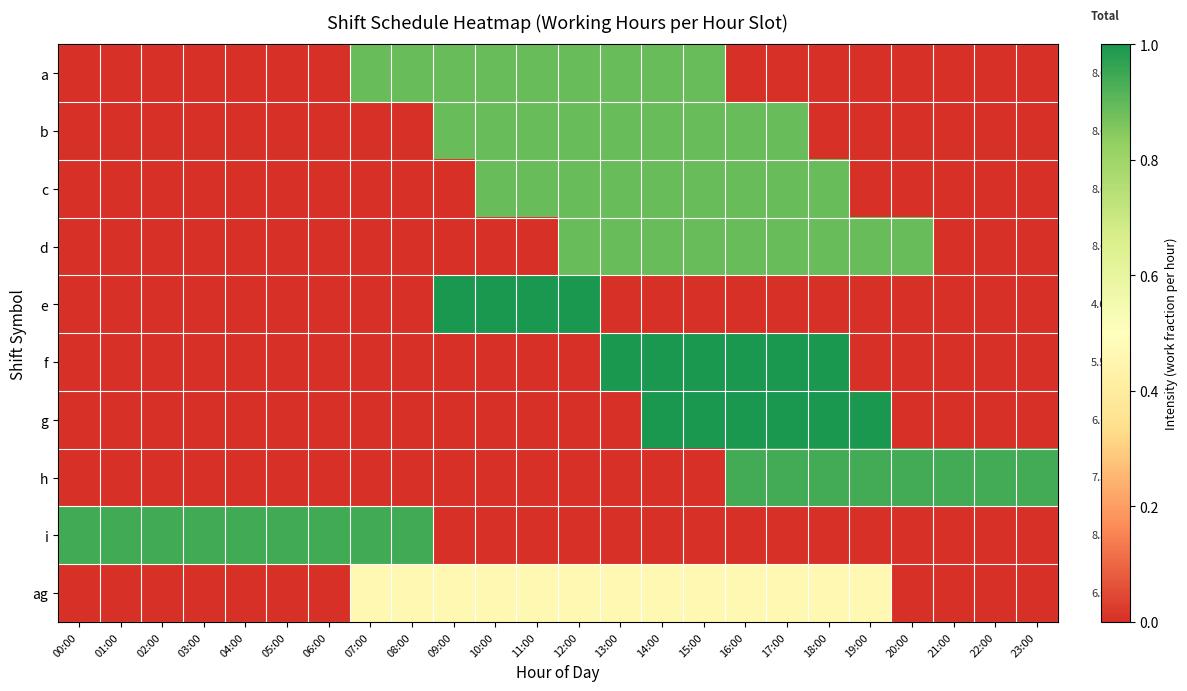

Reading left to right, transcribe all the data shown in this chart.

a: 00:00=0.0	01:00=0.0	02:00=0.0	03:00=0.0	04:00=0.0	05:00=0.0	06:00=0.0	07:00=0.9	08:00=0.9	09:00=0.9	10:00=0.9	11:00=0.9	12:00=0.9	13:00=0.9	14:00=0.9	15:00=0.9	16:00=0.0	17:00=0.0	18:00=0.0	19:00=0.0	20:00=0.0	21:00=0.0	22:00=0.0	23:00=0.0
b: 00:00=0.0	01:00=0.0	02:00=0.0	03:00=0.0	04:00=0.0	05:00=0.0	06:00=0.0	07:00=0.0	08:00=0.0	09:00=0.9	10:00=0.9	11:00=0.9	12:00=0.9	13:00=0.9	14:00=0.9	15:00=0.9	16:00=0.9	17:00=0.9	18:00=0.0	19:00=0.0	20:00=0.0	21:00=0.0	22:00=0.0	23:00=0.0
c: 00:00=0.0	01:00=0.0	02:00=0.0	03:00=0.0	04:00=0.0	05:00=0.0	06:00=0.0	07:00=0.0	08:00=0.0	09:00=0.0	10:00=0.9	11:00=0.9	12:00=0.9	13:00=0.9	14:00=0.9	15:00=0.9	16:00=0.9	17:00=0.9	18:00=0.9	19:00=0.0	20:00=0.0	21:00=0.0	22:00=0.0	23:00=0.0
d: 00:00=0.0	01:00=0.0	02:00=0.0	03:00=0.0	04:00=0.0	05:00=0.0	06:00=0.0	07:00=0.0	08:00=0.0	09:00=0.0	10:00=0.0	11:00=0.0	12:00=0.9	13:00=0.9	14:00=0.9	15:00=0.9	16:00=0.9	17:00=0.9	18:00=0.9	19:00=0.9	20:00=0.9	21:00=0.0	22:00=0.0	23:00=0.0
e: 00:00=0.0	01:00=0.0	02:00=0.0	03:00=0.0	04:00=0.0	05:00=0.0	06:00=0.0	07:00=0.0	08:00=0.0	09:00=1.0	10:00=1.0	11:00=1.0	12:00=1.0	13:00=0.0	14:00=0.0	15:00=0.0	16:00=0.0	17:00=0.0	18:00=0.0	19:00=0.0	20:00=0.0	21:00=0.0	22:00=0.0	23:00=0.0
f: 00:00=0.0	01:00=0.0	02:00=0.0	03:00=0.0	04:00=0.0	05:00=0.0	06:00=0.0	07:00=0.0	08:00=0.0	09:00=0.0	10:00=0.0	11:00=0.0	12:00=0.0	13:00=1.0	14:00=1.0	15:00=1.0	16:00=1.0	17:00=1.0	18:00=1.0	19:00=0.0	20:00=0.0	21:00=0.0	22:00=0.0	23:00=0.0
g: 00:00=0.0	01:00=0.0	02:00=0.0	03:00=0.0	04:00=0.0	05:00=0.0	06:00=0.0	07:00=0.0	08:00=0.0	09:00=0.0	10:00=0.0	11:00=0.0	12:00=0.0	13:00=0.0	14:00=1.0	15:00=1.0	16:00=1.0	17:00=1.0	18:00=1.0	19:00=1.0	20:00=0.0	21:00=0.0	22:00=0.0	23:00=0.0
h: 00:00=0.0	01:00=0.0	02:00=0.0	03:00=0.0	04:00=0.0	05:00=0.0	06:00=0.0	07:00=0.0	08:00=0.0	09:00=0.0	10:00=0.0	11:00=0.0	12:00=0.0	13:00=0.0	14:00=0.0	15:00=0.0	16:00=0.9	17:00=0.9	18:00=0.9	19:00=0.9	20:00=0.9	21:00=0.9	22:00=0.9	23:00=0.9
i: 00:00=0.9	01:00=0.9	02:00=0.9	03:00=0.9	04:00=0.9	05:00=0.9	06:00=0.9	07:00=0.9	08:00=0.9	09:00=0.0	10:00=0.0	11:00=0.0	12:00=0.0	13:00=0.0	14:00=0.0	15:00=0.0	16:00=0.0	17:00=0.0	18:00=0.0	19:00=0.0	20:00=0.0	21:00=0.0	22:00=0.0	23:00=0.0
ag: 00:00=0.0	01:00=0.0	02:00=0.0	03:00=0.0	04:00=0.0	05:00=0.0	06:00=0.0	07:00=0.5	08:00=0.5	09:00=0.5	10:00=0.5	11:00=0.5	12:00=0.5	13:00=0.5	14:00=0.5	15:00=0.5	16:00=0.5	17:00=0.5	18:00=0.5	19:00=0.5	20:00=0.0	21:00=0.0	22:00=0.0	23:00=0.0